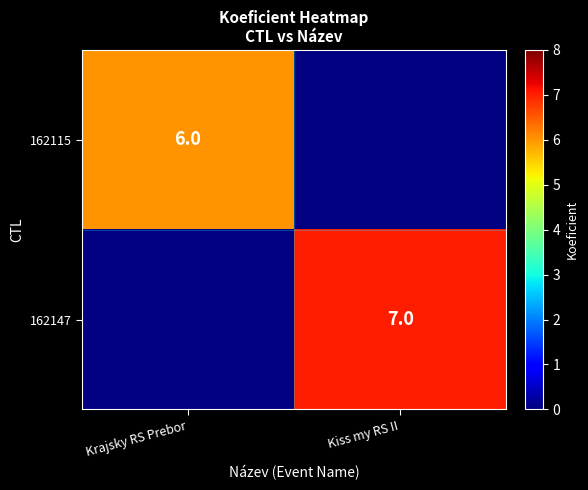

True or false: 162147 has a value of 7 at Kiss my RS II.

True